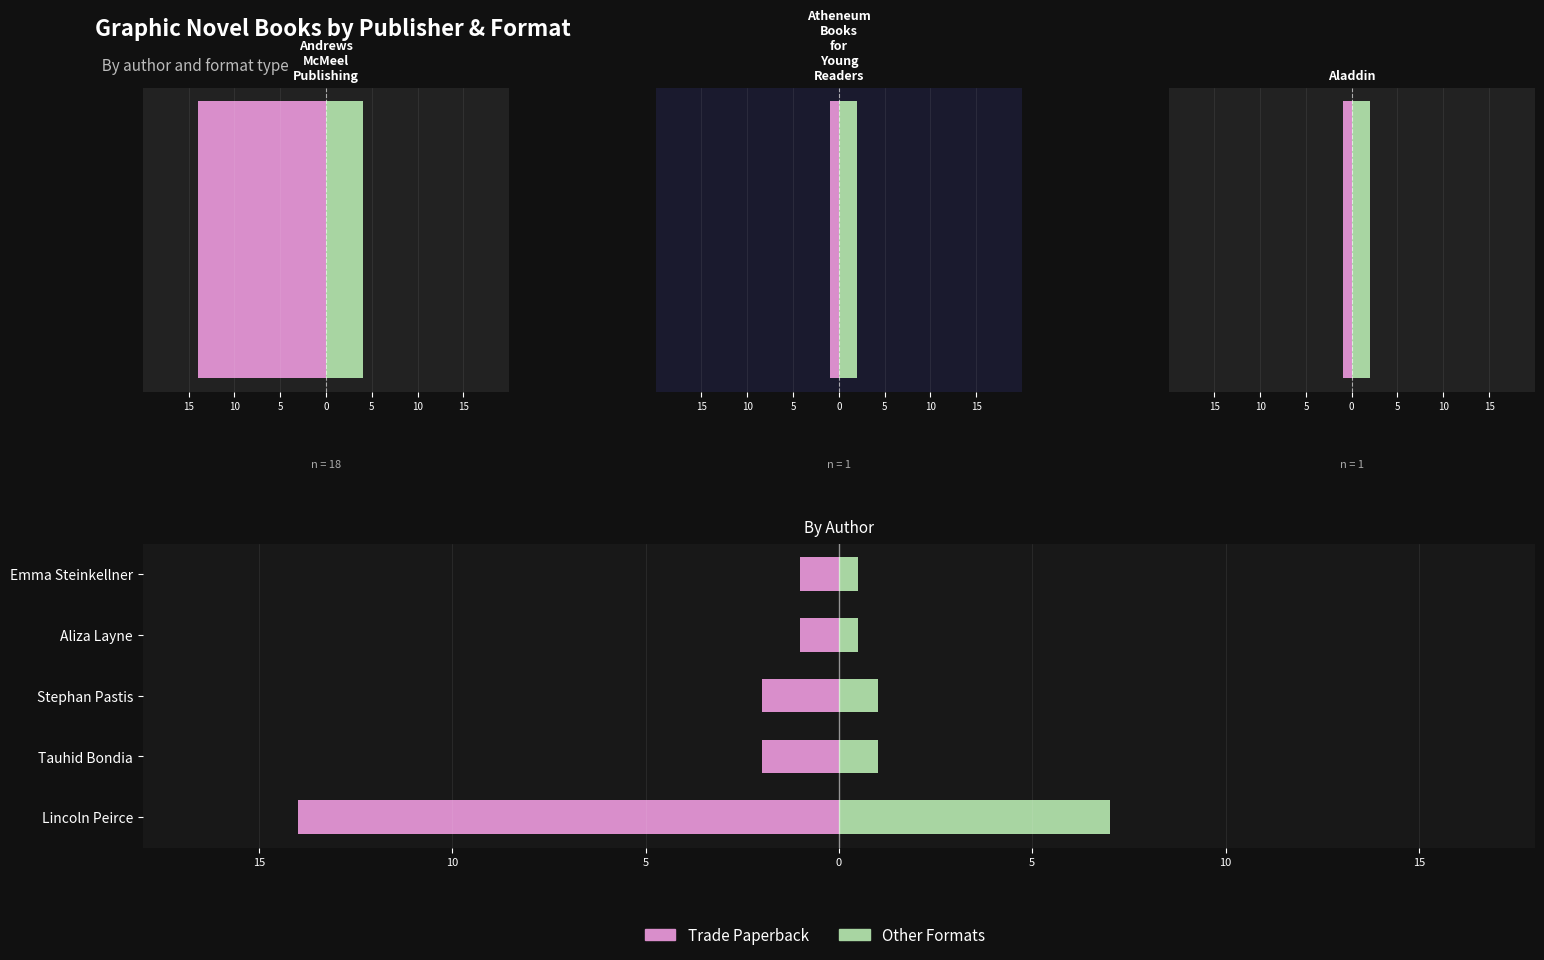

True or false: Trade Paperback has a value of -2.7 at Tauhid Bondia.

False